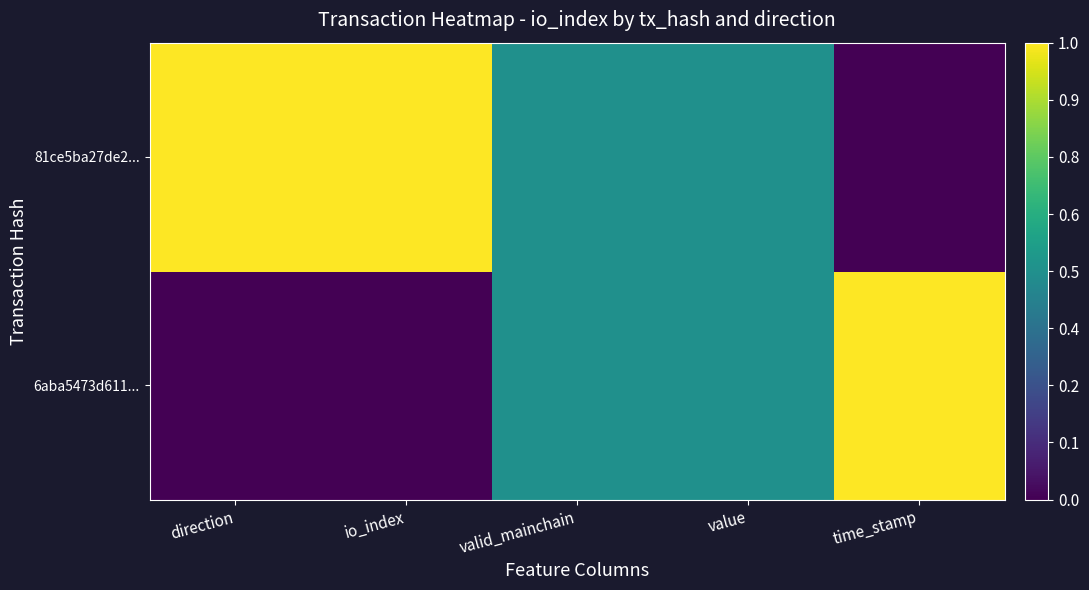

At which category is the sum across all series the highest?

direction